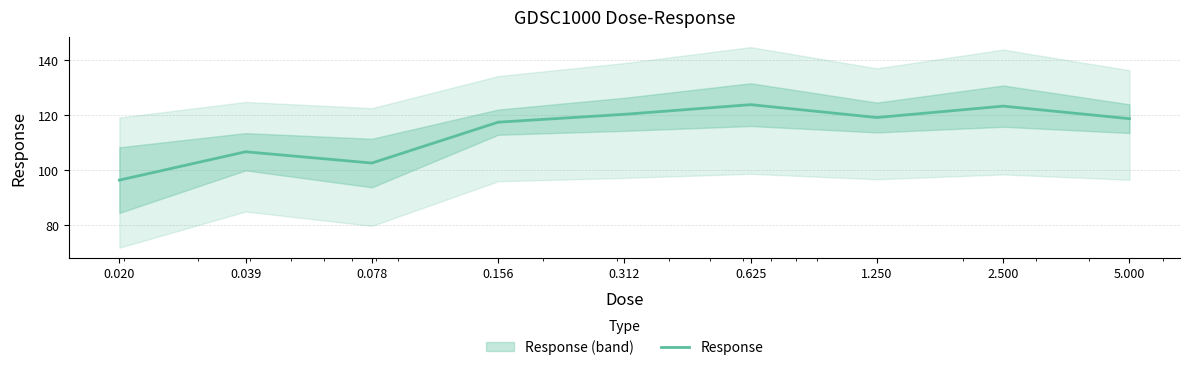

How many points are lower than both their immediate neighbors (excluding endpoints)?

2